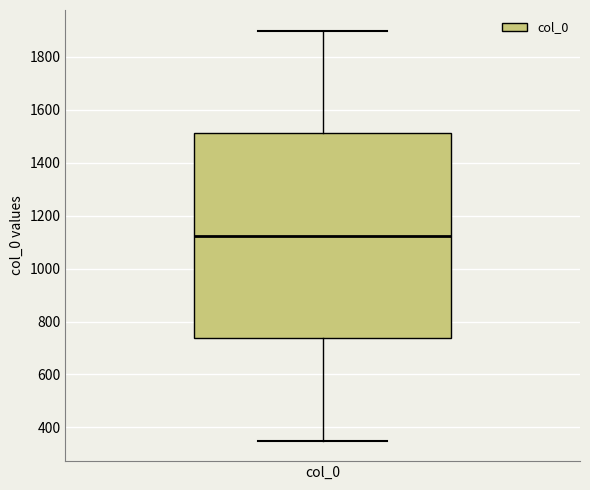

Where does the lower whisker of the box for col_0 end on the y-axis? The values are not printed on the chart, so give them approximately, as read against the axis.

360